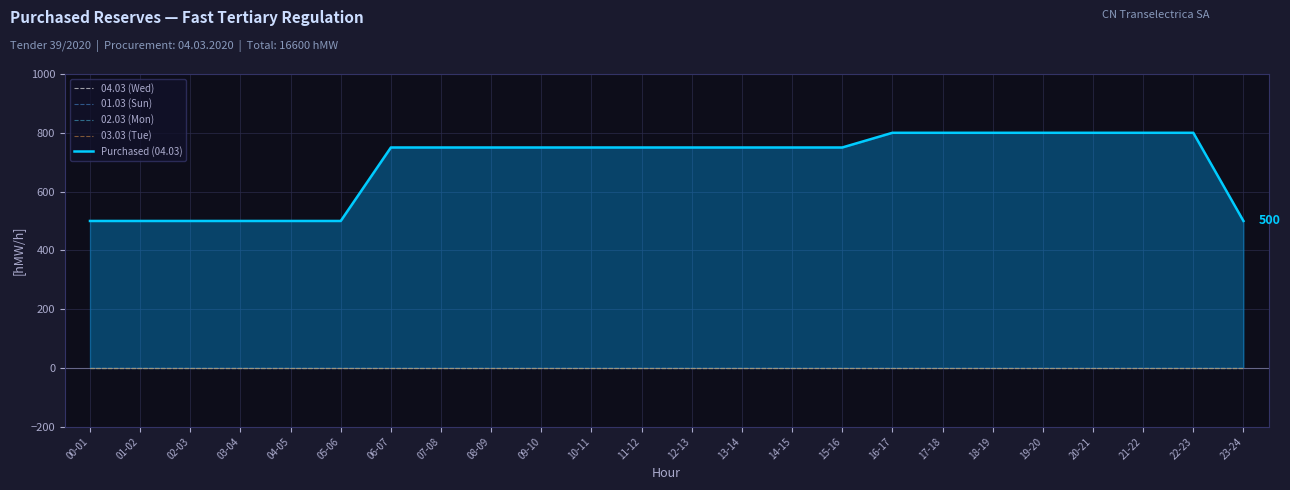

Is this an area chart (filled region under the line)?

No